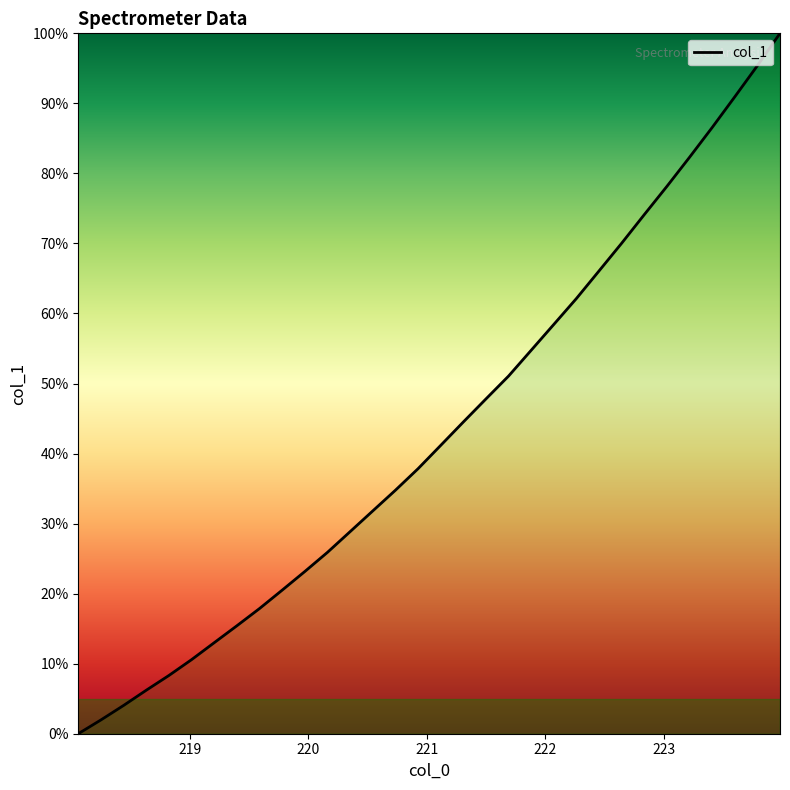

Is this an area chart (filled region under the line)?

No